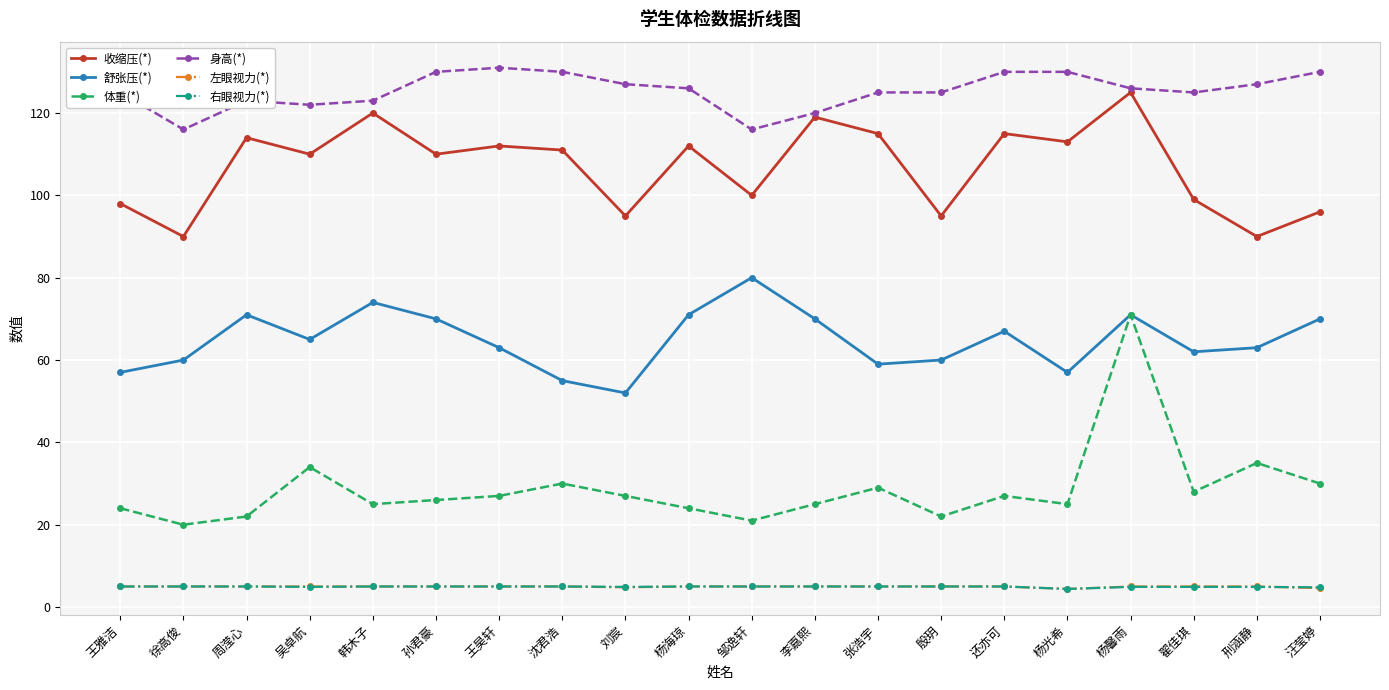

The value of 身高(*) at 王昊轩 is 131.0. True or false?

True